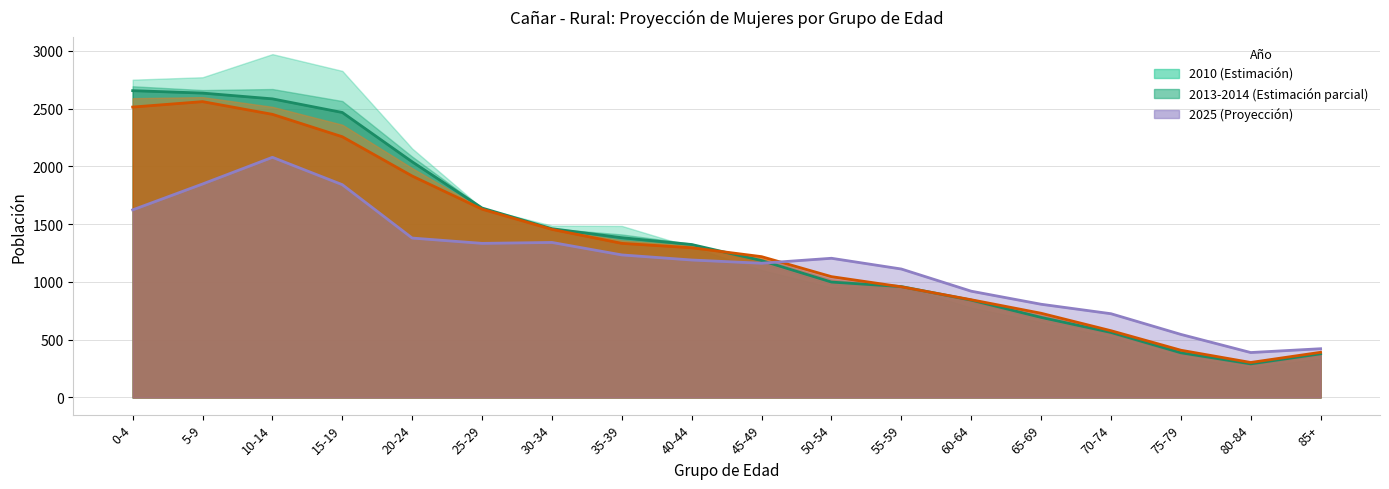

How many intersections are there between 2010 and 2025?

1